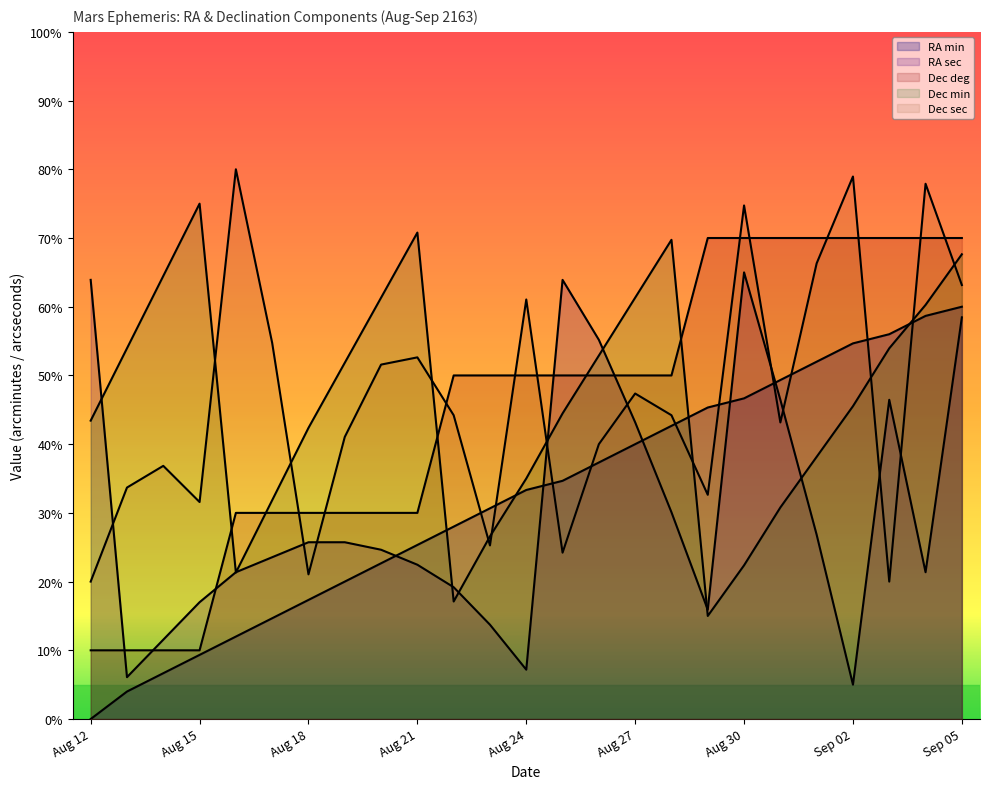

At which category does RA sec reach its first local valley?

Aug 13